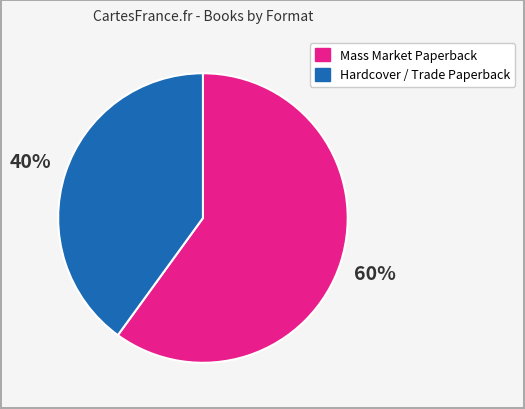

Is there a majority slice in this chart?

Yes